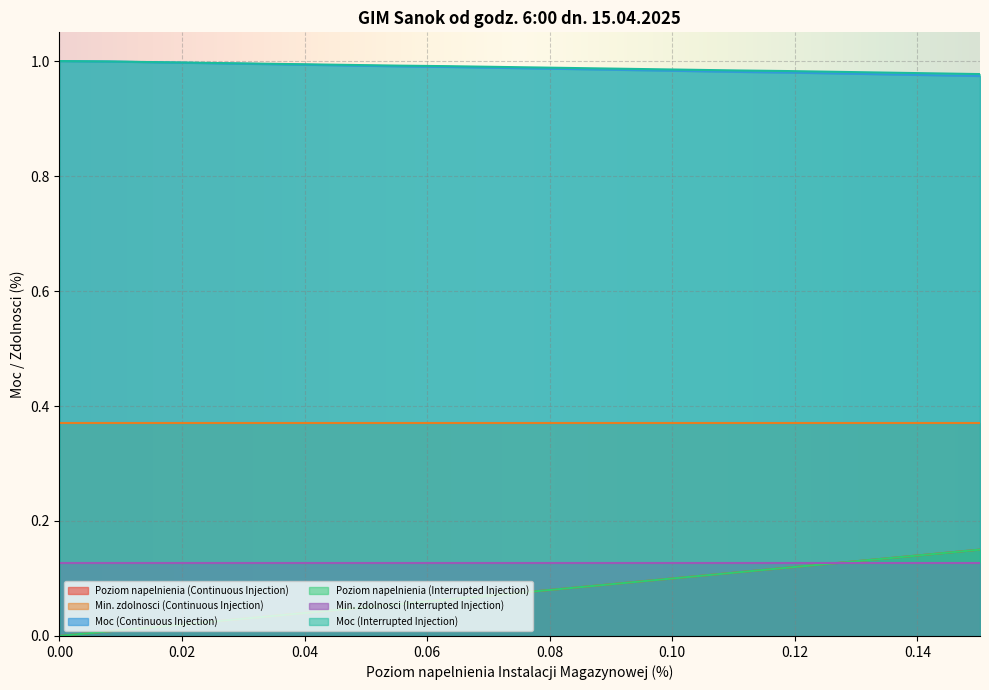

What is the spread (max minus min) of values at 0.06?

1.0